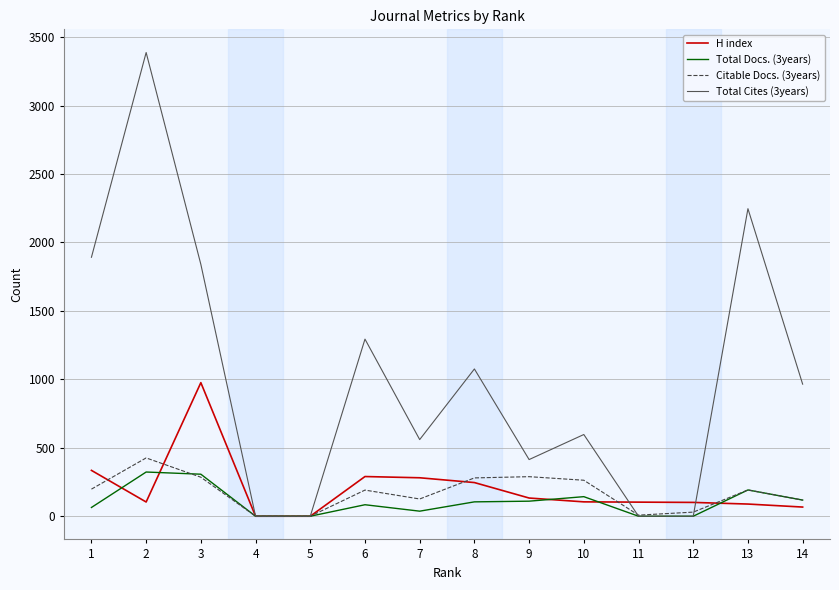

What is the maximum value for Total Docs. (3years)?

323